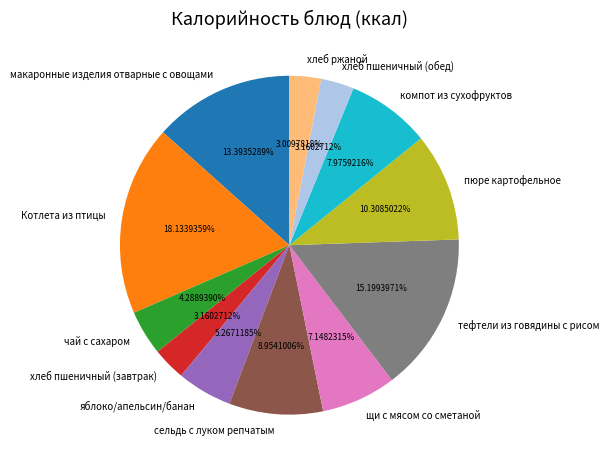

To the nearest percent, what portion does пюре картофельное represent?

10%